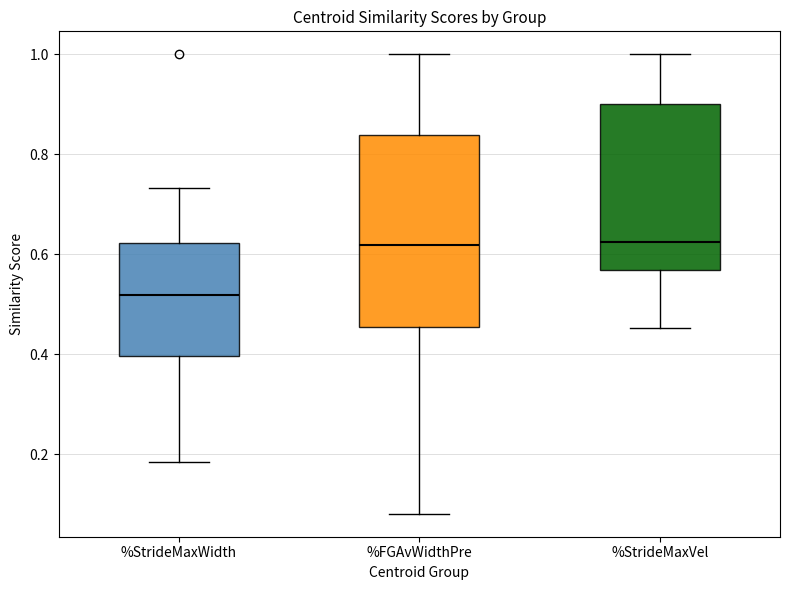

Reading left to right, transcribe this box plot: for each box, give where its median line is, the range the box spans, and where its two whiskers end, as read against the y-axis. The values are not printed on the chart, so give them approximately, as read against the axis.

%StrideMaxWidth: median 0.52, box 0.40 to 0.62, whiskers 0.18 to 0.74
%FGAvWidthPre: median 0.62, box 0.46 to 0.84, whiskers 0.08 to 1.00
%StrideMaxVel: median 0.62, box 0.56 to 0.90, whiskers 0.46 to 1.00